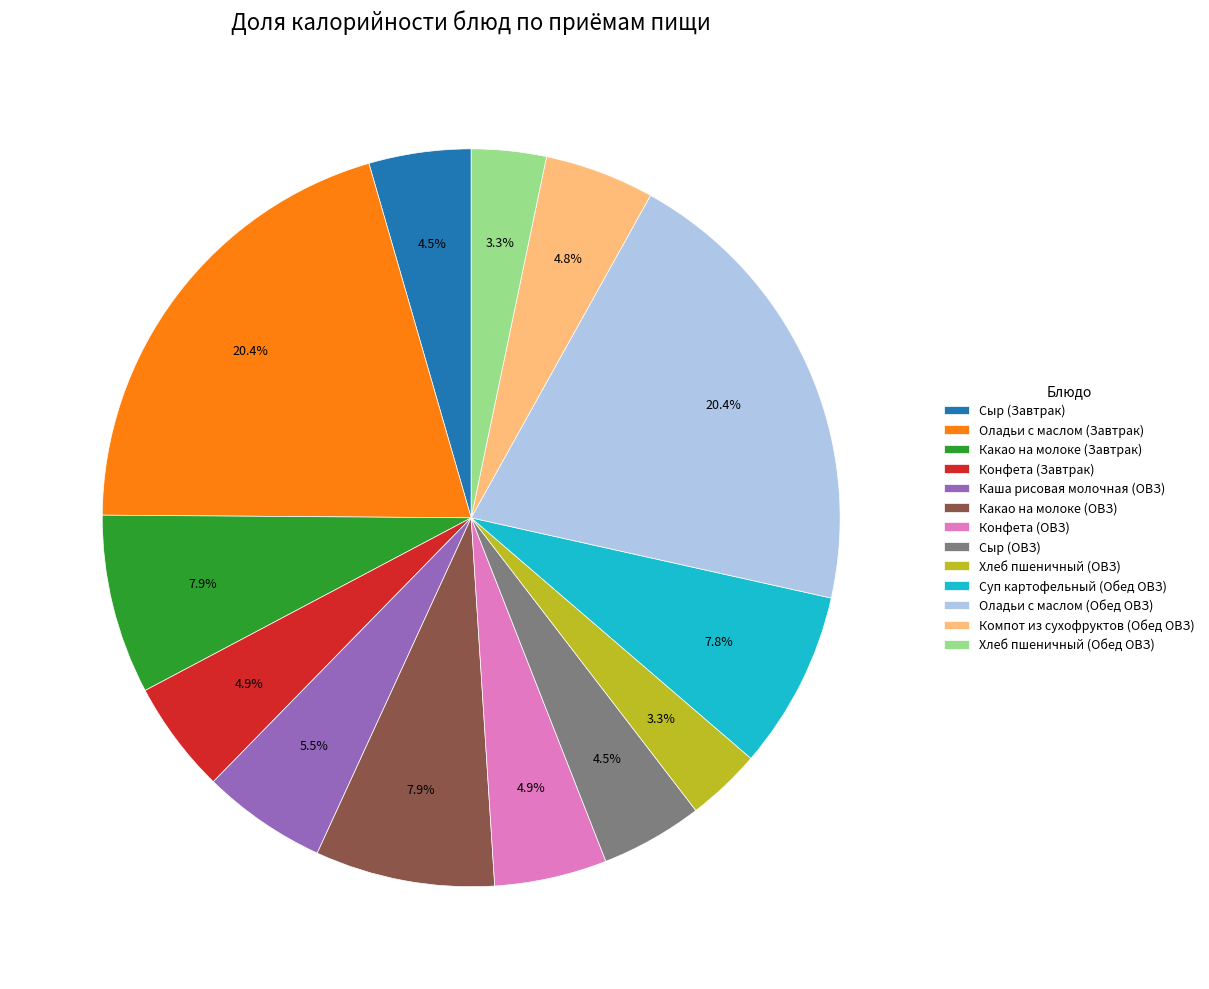

Does Суп картофельный (Обед ОВЗ) represent more than half of the total?

No